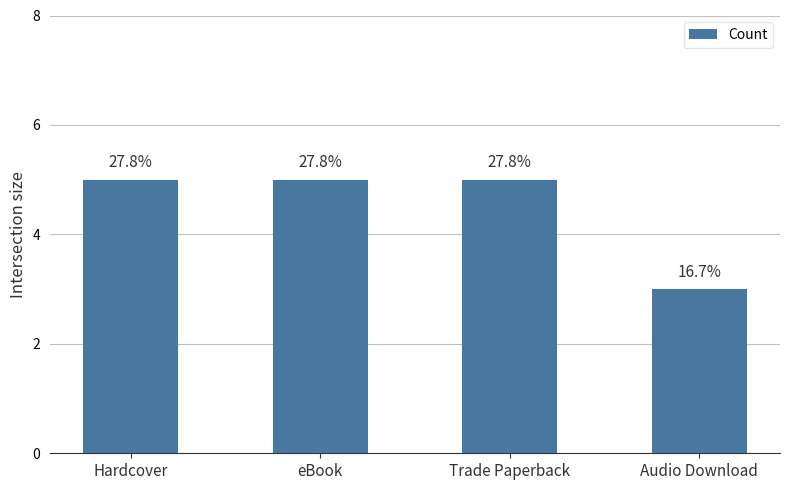

How many bars are there in total?

4